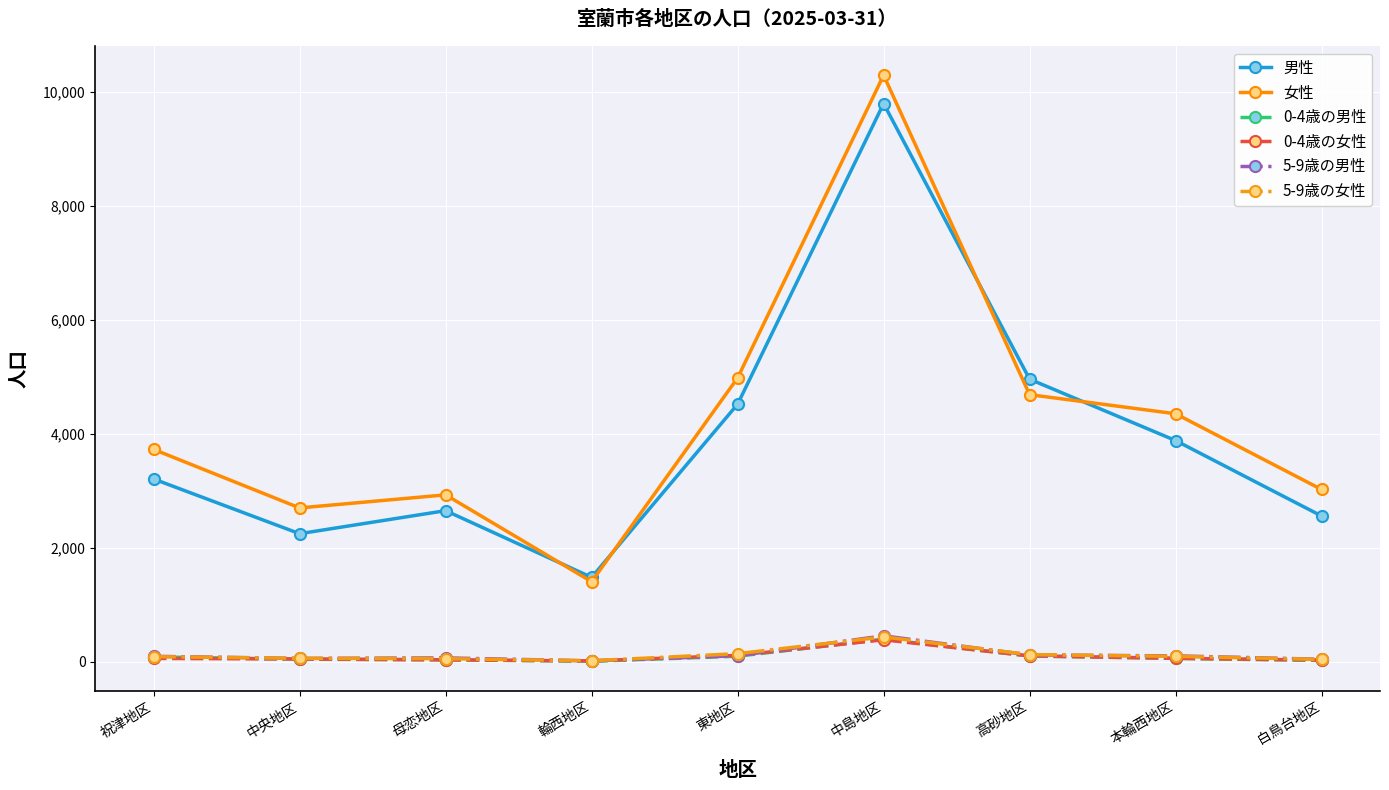

Where is the first local maximum for 男性?

母恋地区